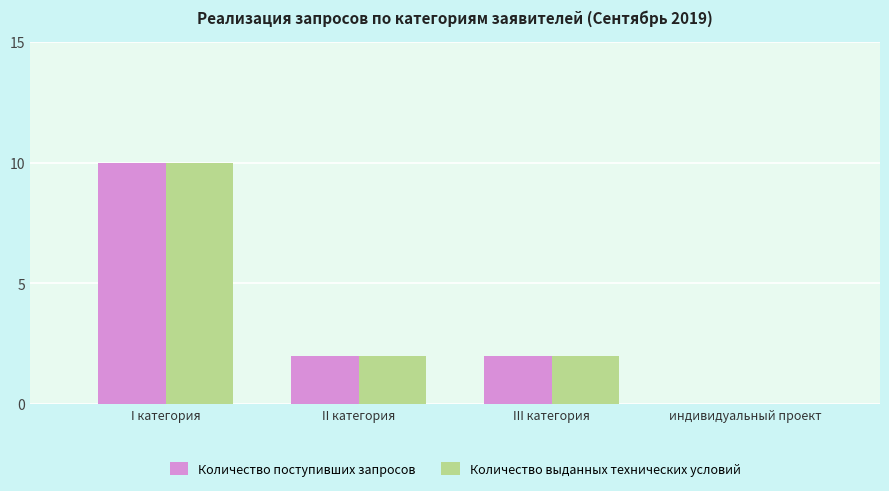

Is it true that Количество поступивших запросов equals 5 at индивидуальный проект?

False